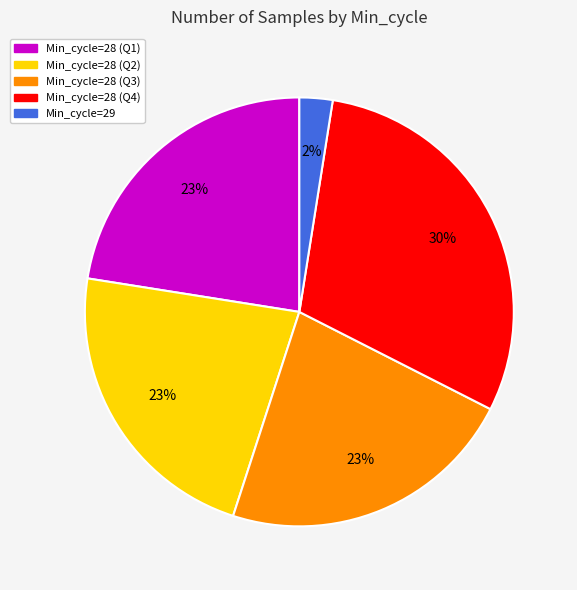

Does any single category account for the majority?

No